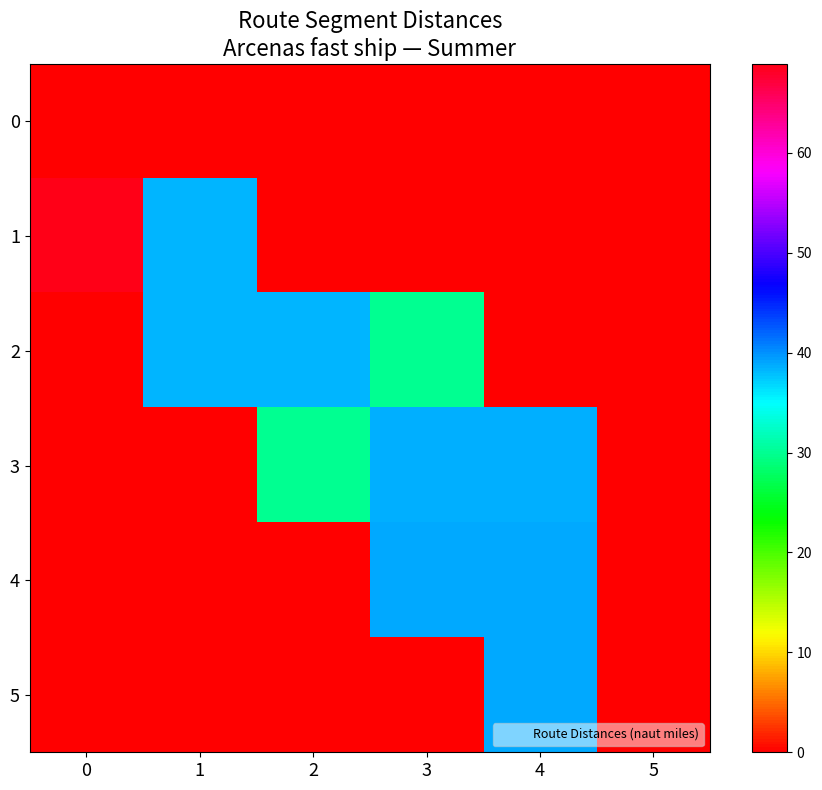

Between 3 and 5, which is larger?

3